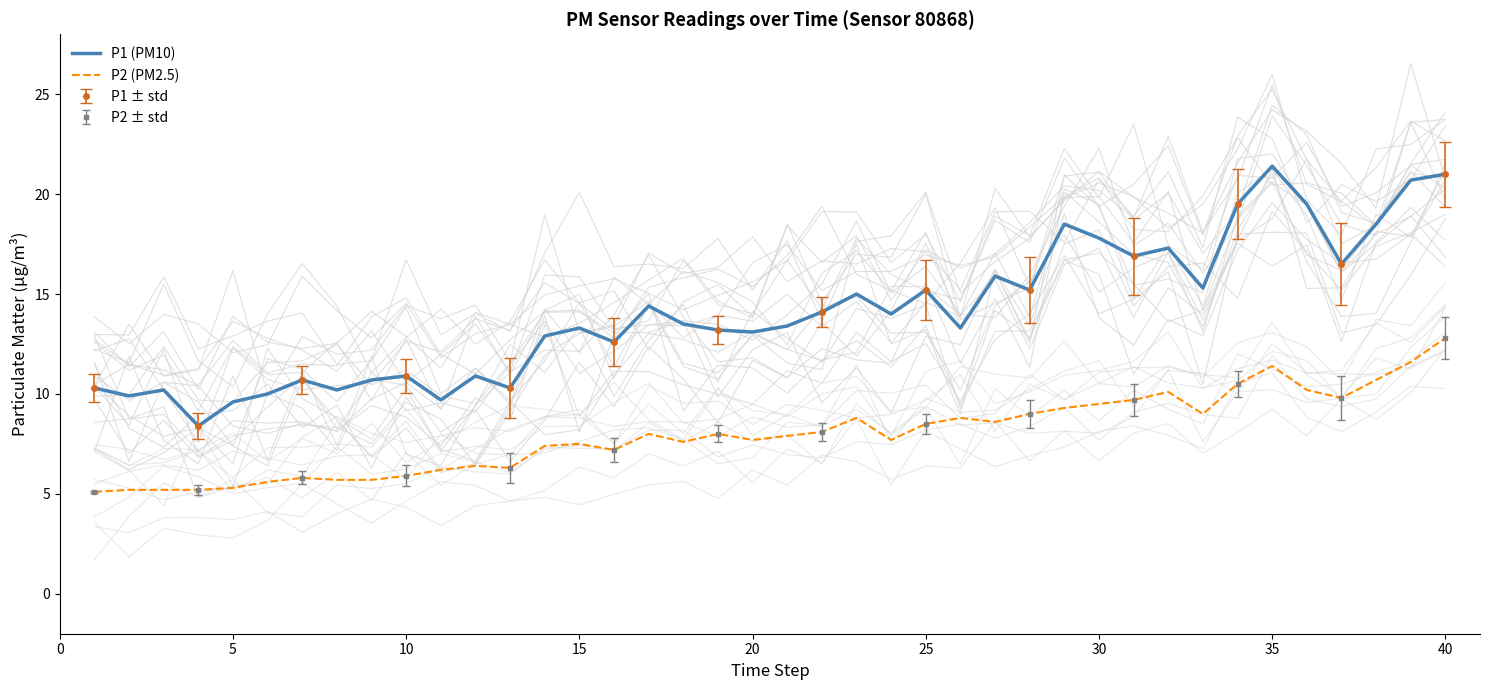

Which series has the largest total across all categories?

P1 (PM10)